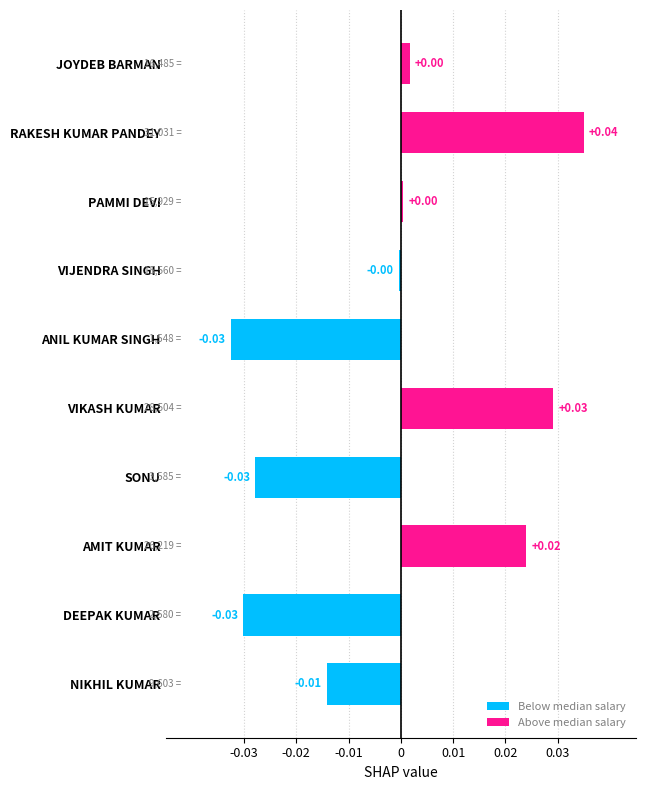

What is the label of the 3rd bar from the top?

PAMMI DEVI